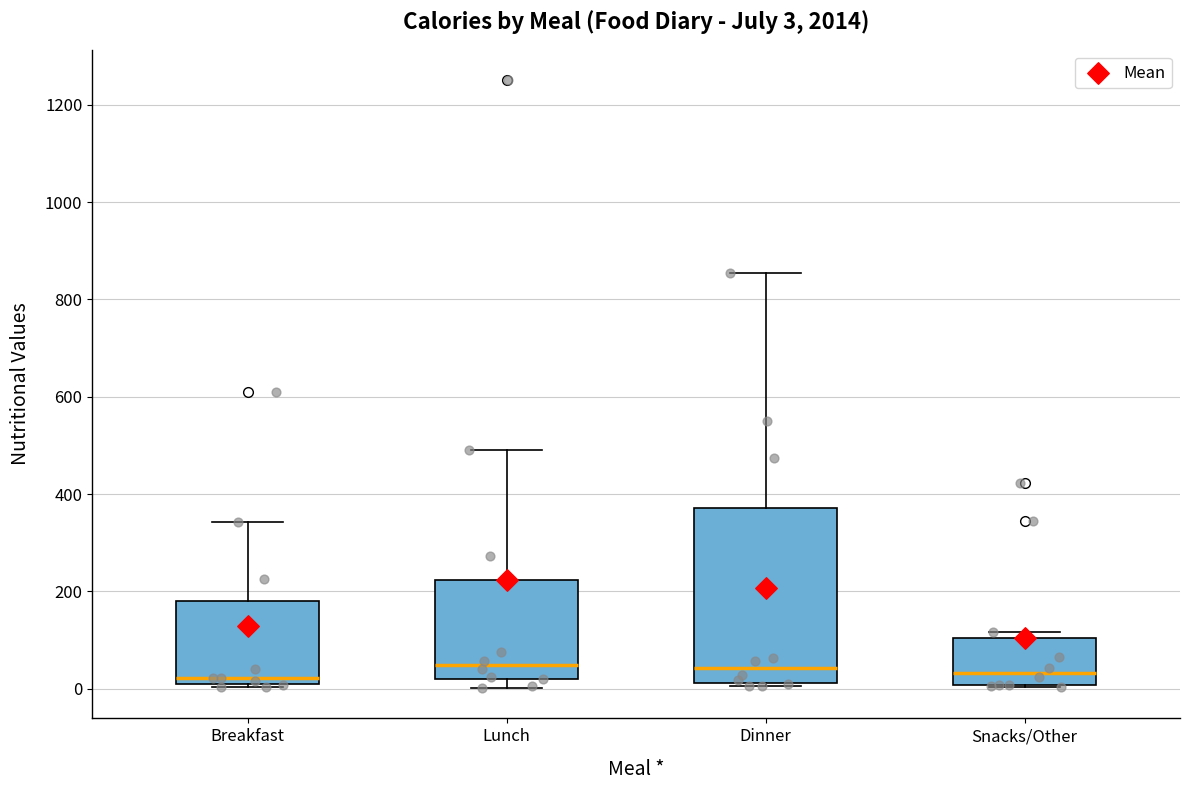

Which box is the tallest, from its lower edge to its upper edge?

Dinner